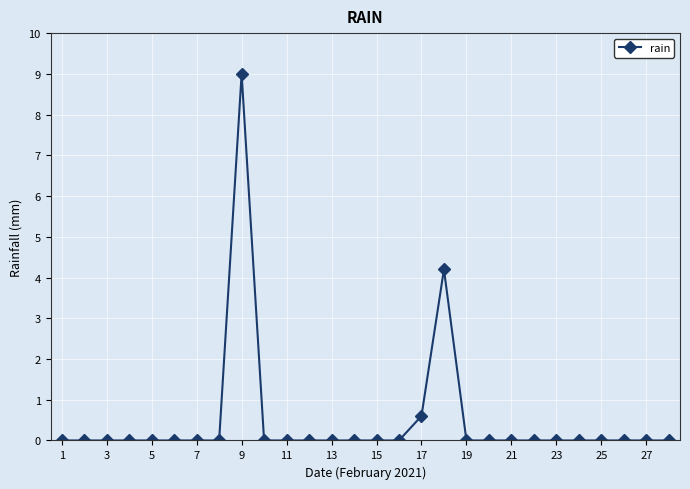

What is the sum of all values?

13.8